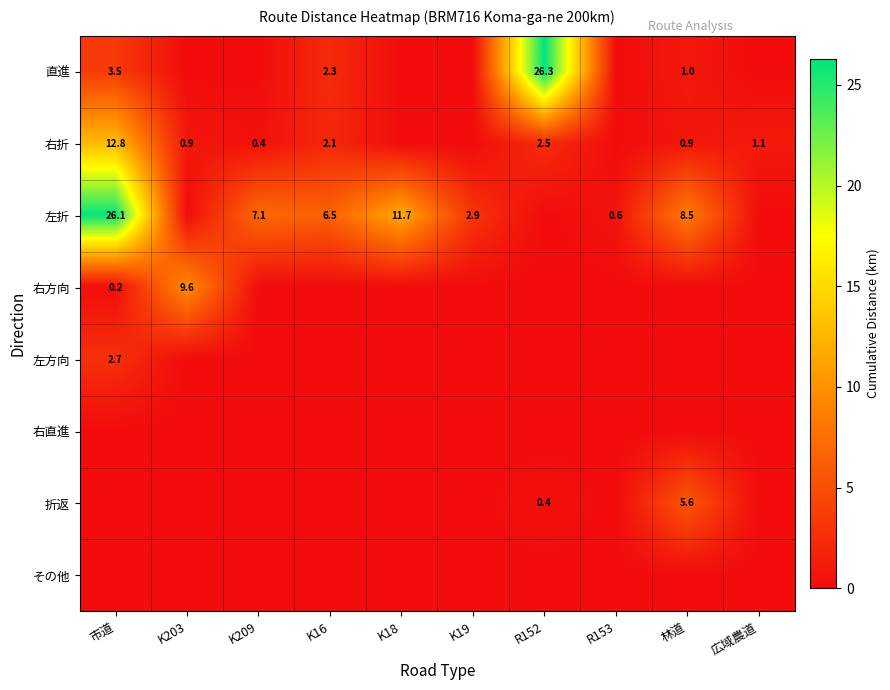

The value of 左方向 at 市道 is 2.7. True or false?

True